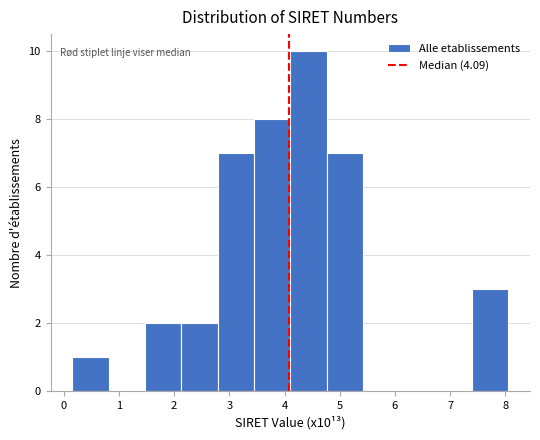

Which range on the x-axis has the tallest bar?

4.1 to 4.8